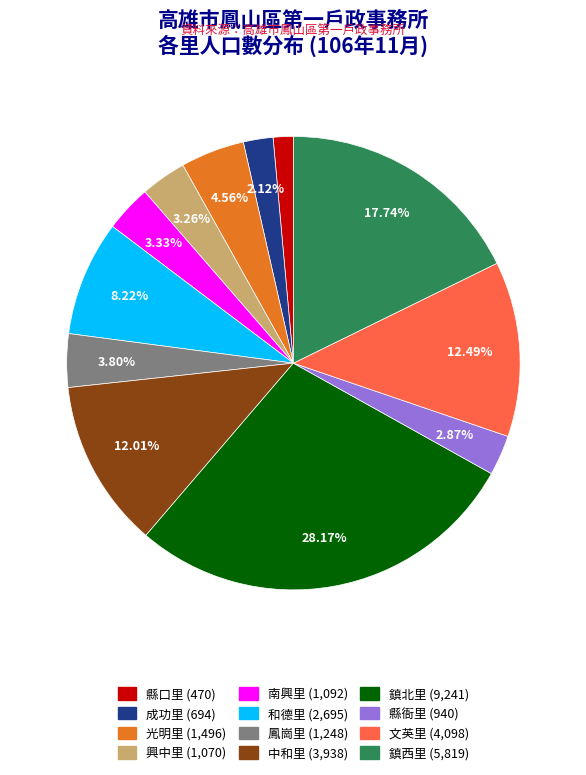

What percentage is the 鳳崗里 slice, to the nearest percent?

4%